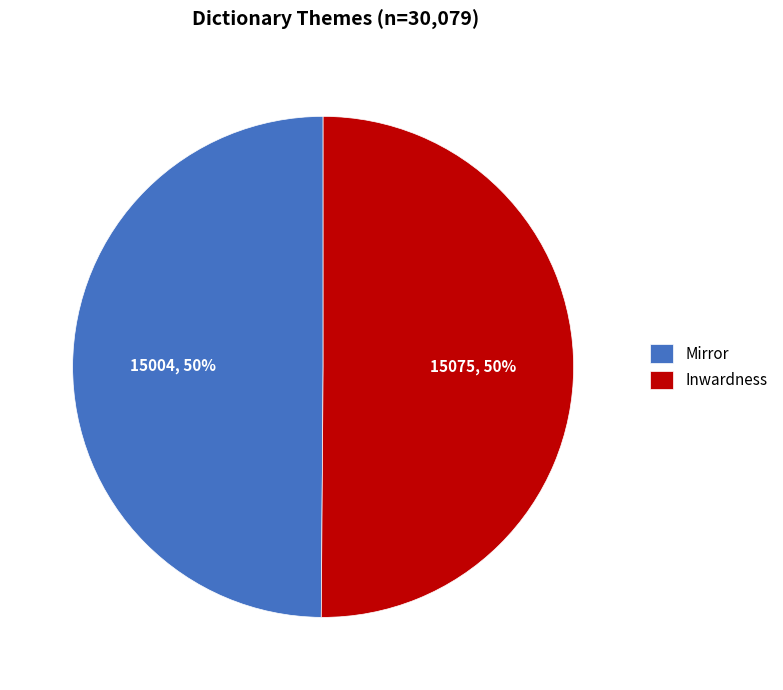

Is the sum of Mirror and Inwardness greater than half?

Yes